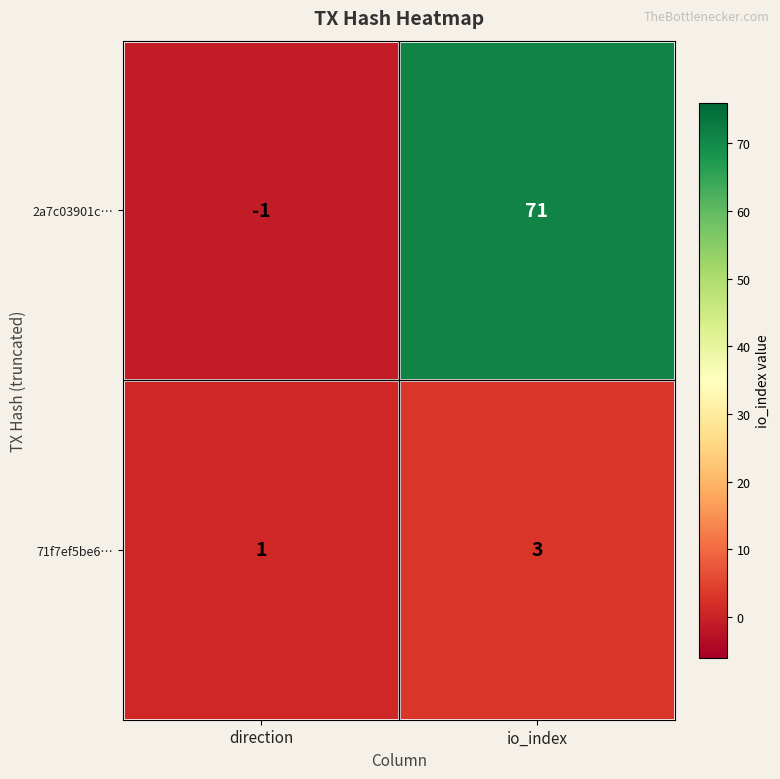

How many series are shown in this chart?

2